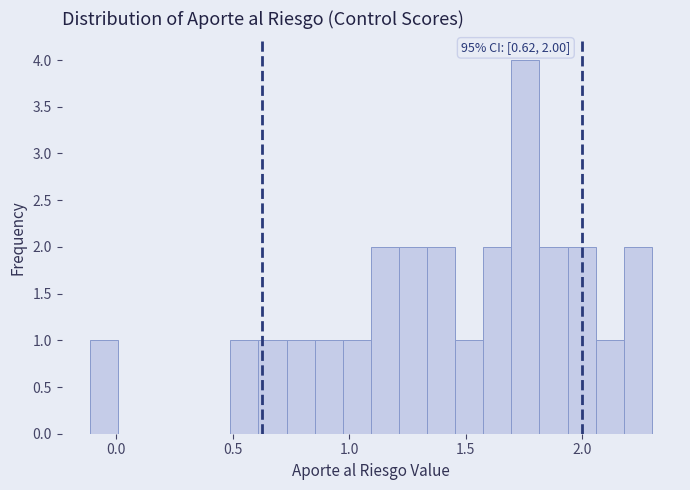

Read against the x-axis, roughly where is the centre of the tallest bar?

1.75